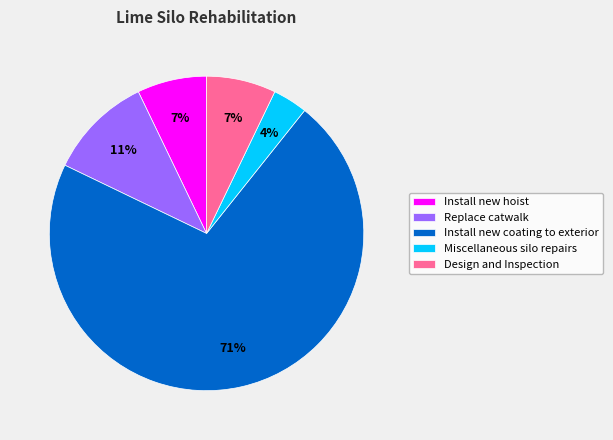

Is it true that Design and Inspection is 7% of the pie?

True